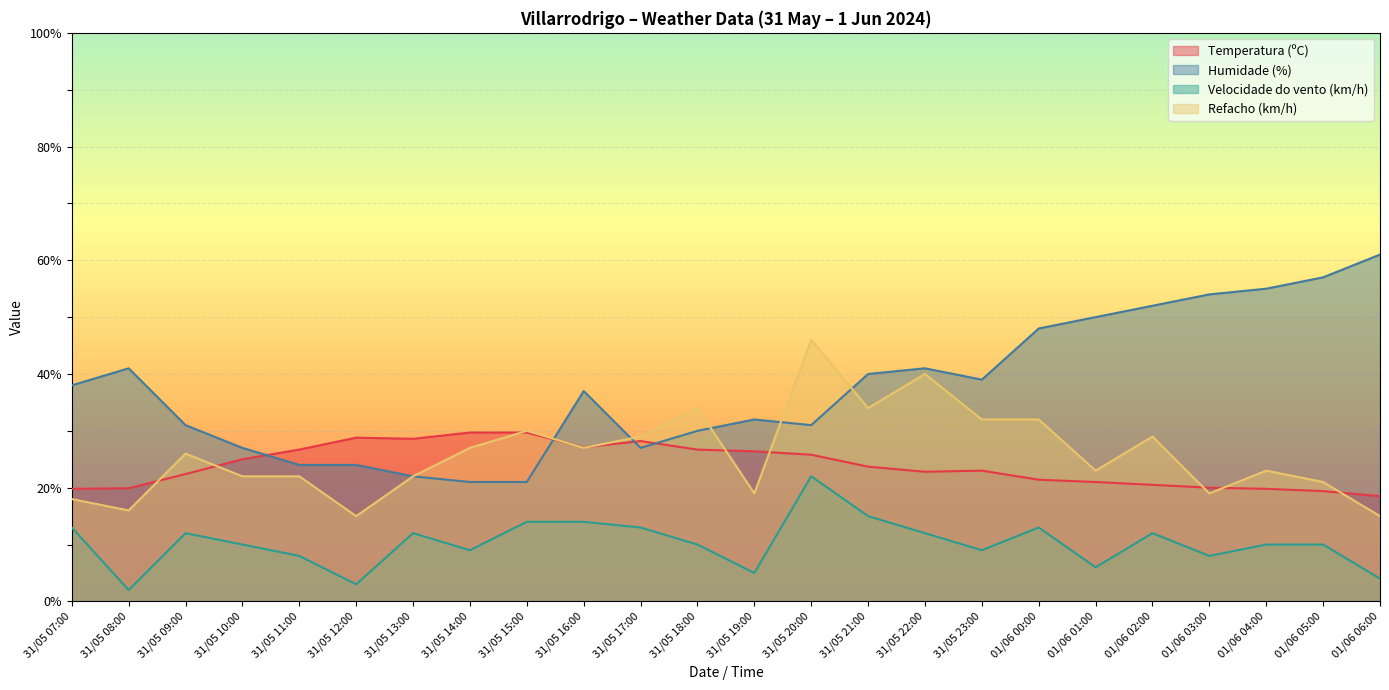

How many lines are shown in the chart?

4